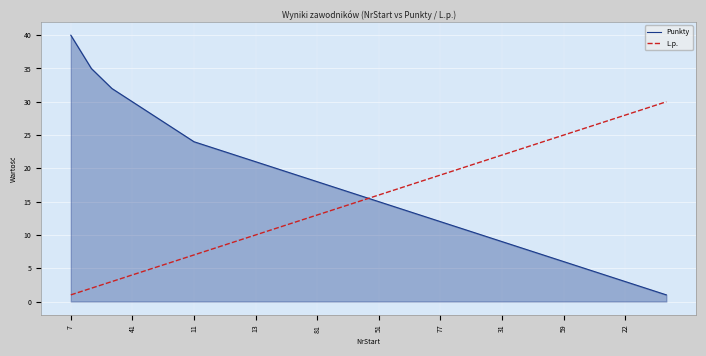

What is the maximum value for Punkty?

40